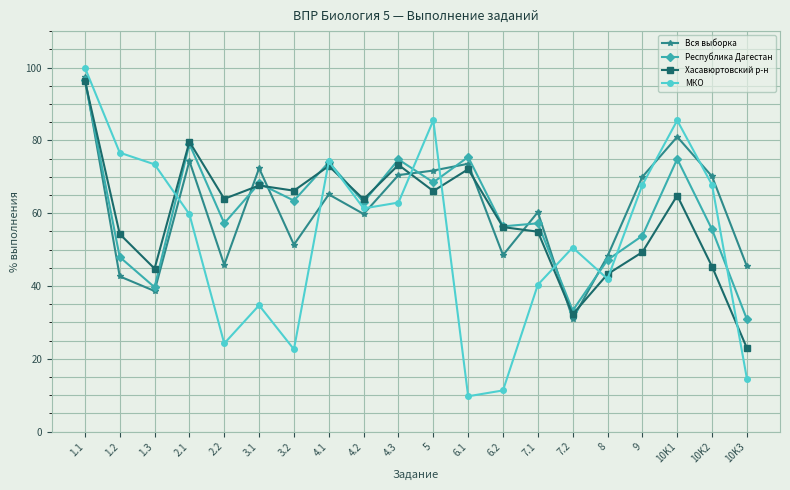

What is the approximate value of Хасавюртовский р-н at 1.3?

44.8